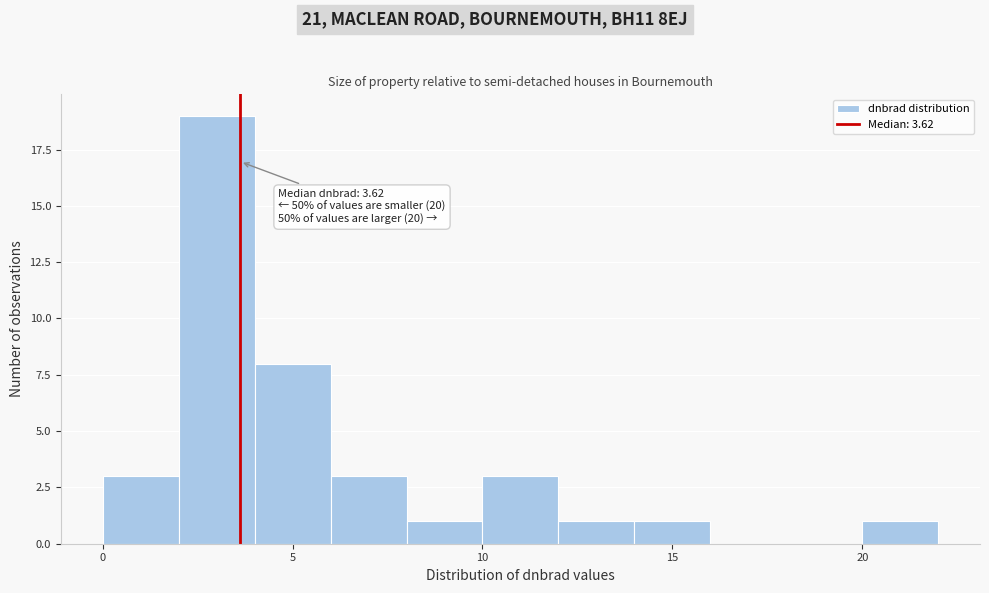

Over which range of the x-axis is the bar tallest?

2 to 4